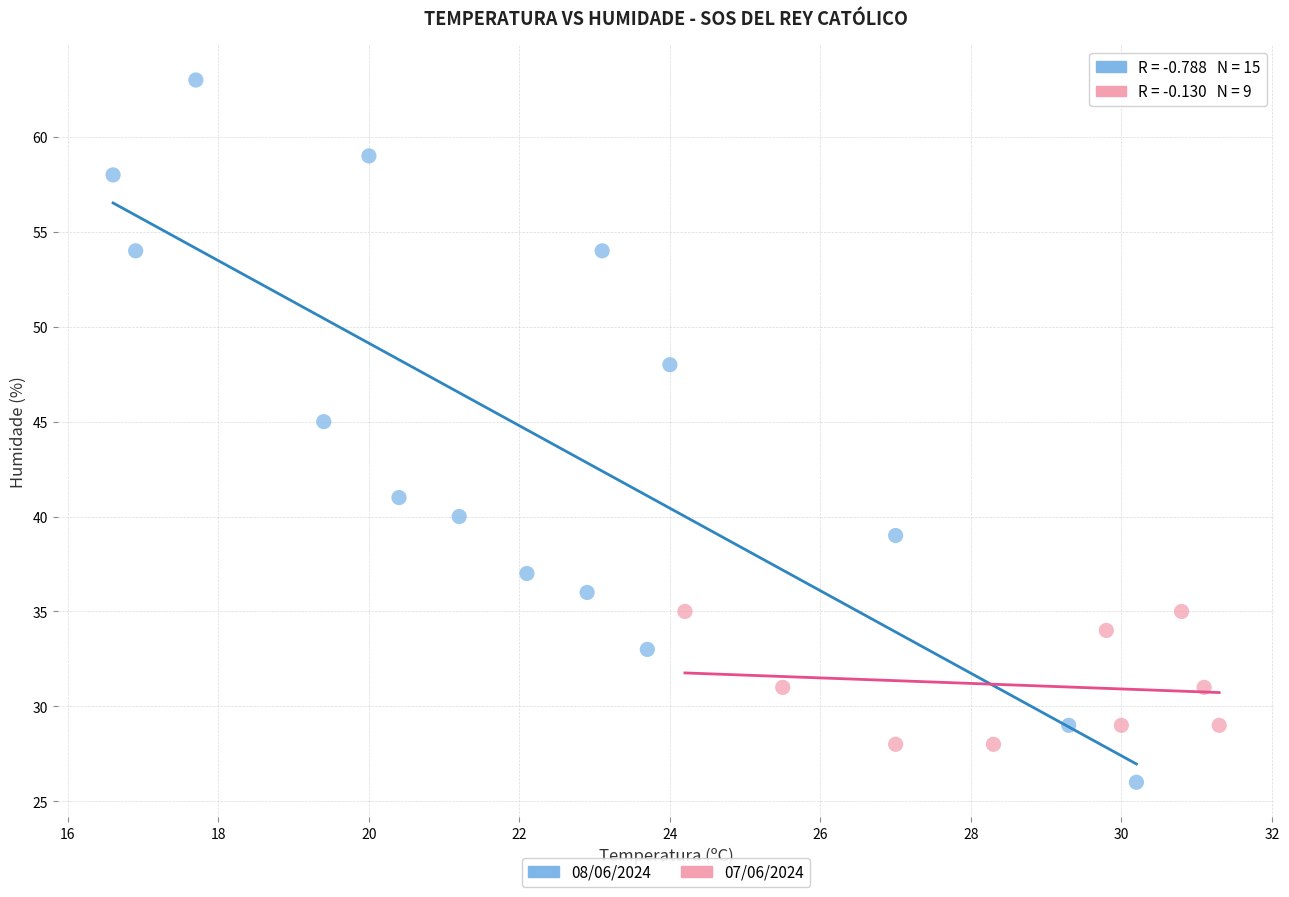

Which series has the largest Y range (max minus min)?

08/06/2024